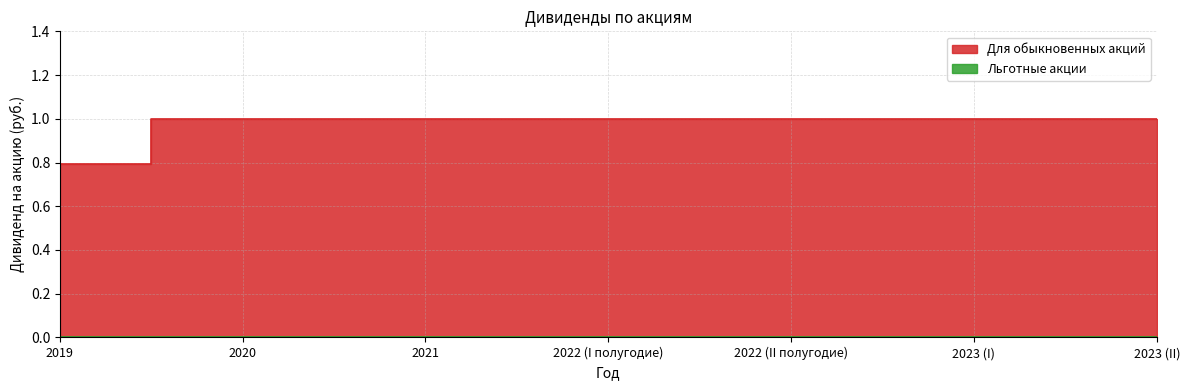

How many data points are less than 1?

1